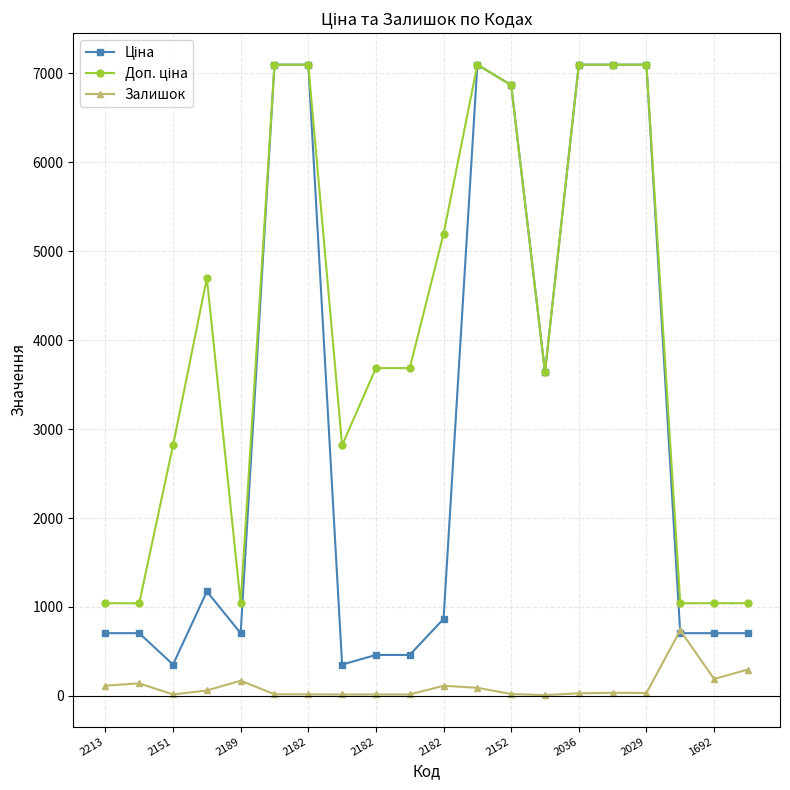

At how many categories does at least one series exceed 3876?

9